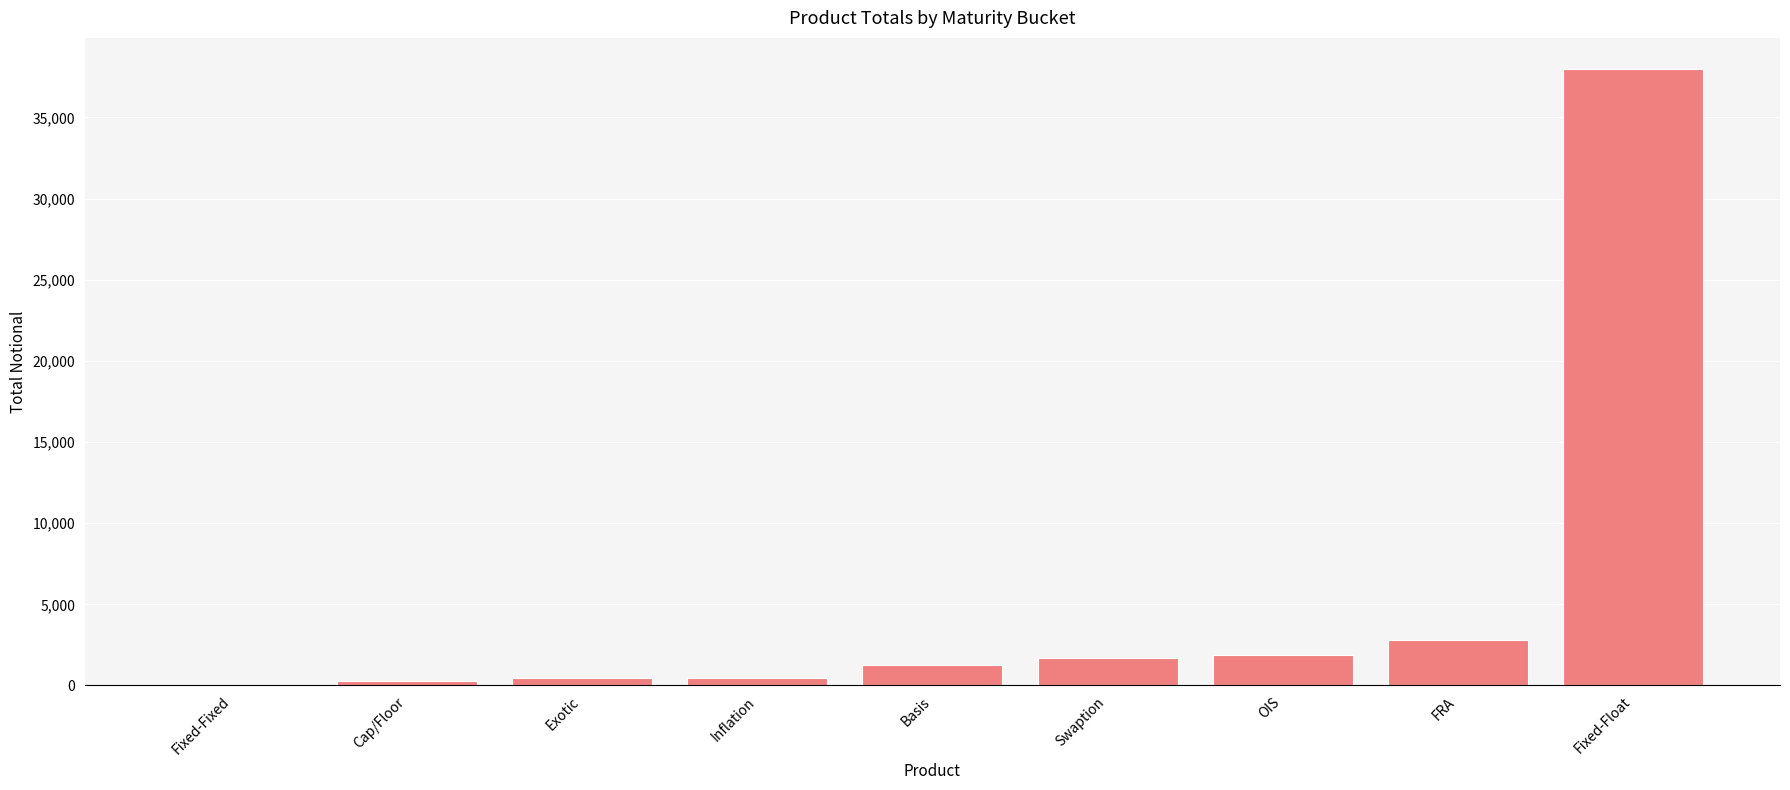

What is the greatest value displayed?

38004